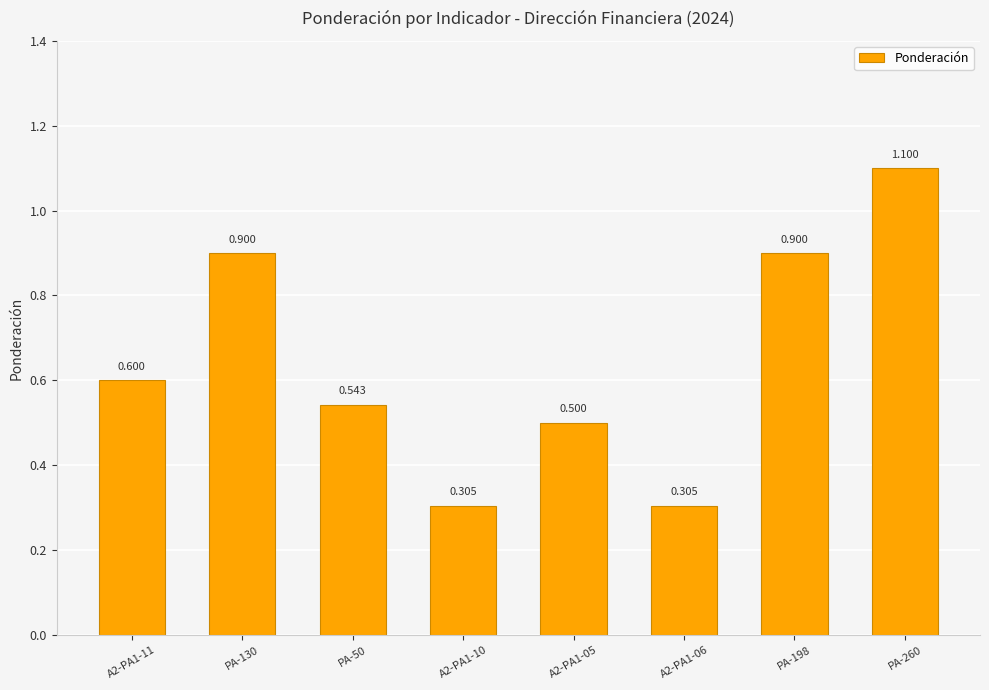

Reading left to right, what are all the values shown in this chart?

A2-PA1-11=0.6	PA-130=0.9	PA-50=0.5	A2-PA1-10=0.3	A2-PA1-05=0.5	A2-PA1-06=0.3	PA-198=0.9	PA-260=1.1